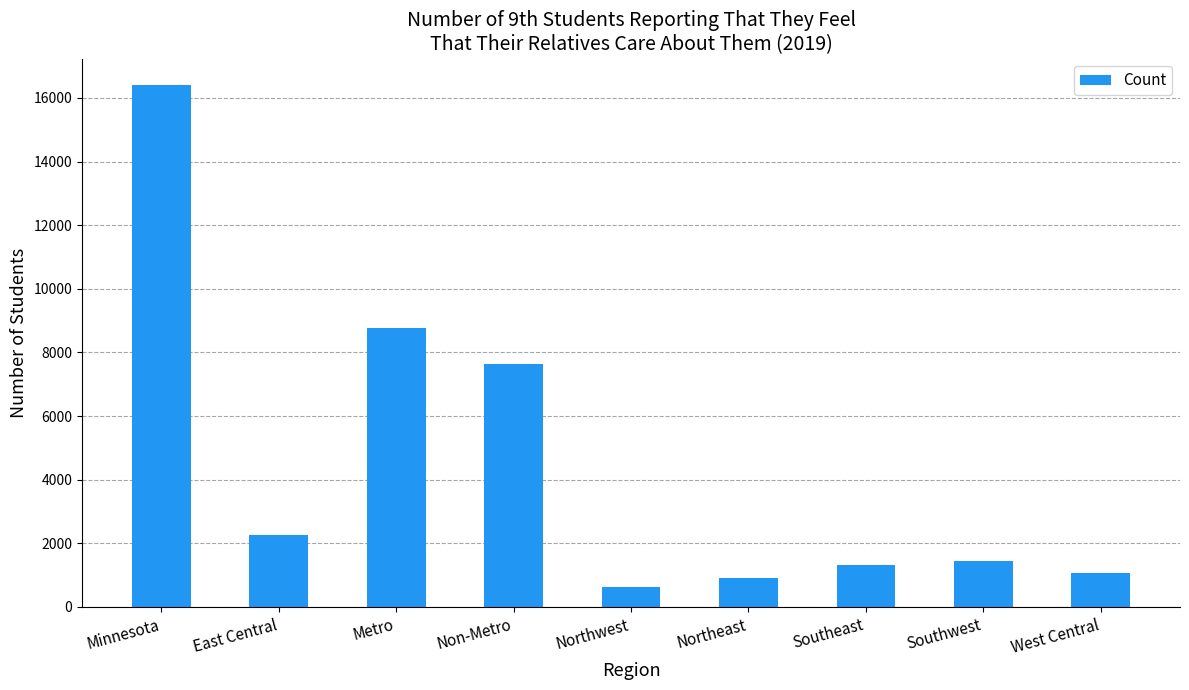

Reading left to right, extract all data points from this chart.

Minnesota=16417	East Central=2254	Metro=8766	Non-Metro=7651	Northwest=639	Northeast=902	Southeast=1324	Southwest=1455	West Central=1077